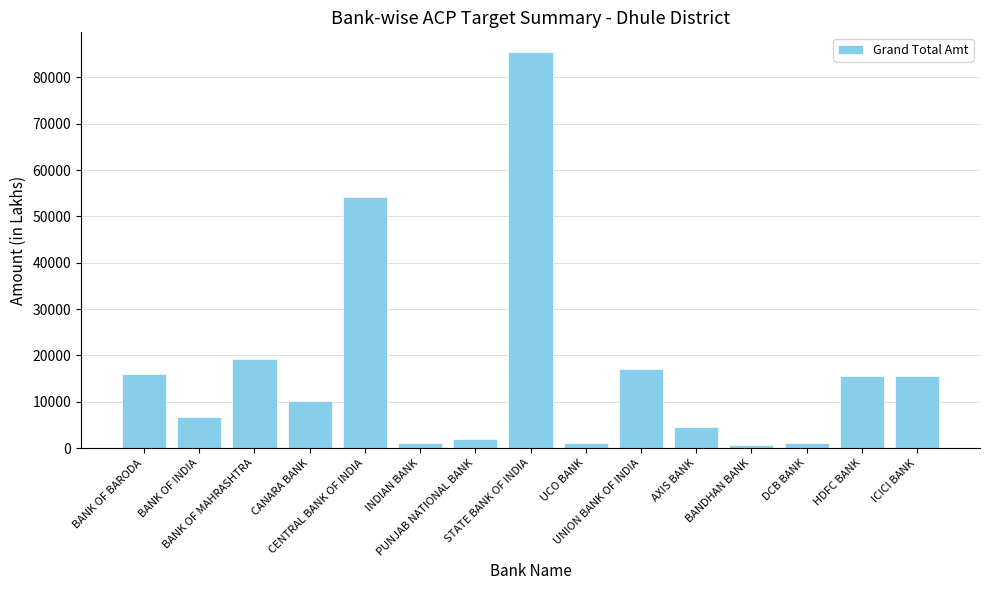

What is the maximum value shown in the chart?

85440.0